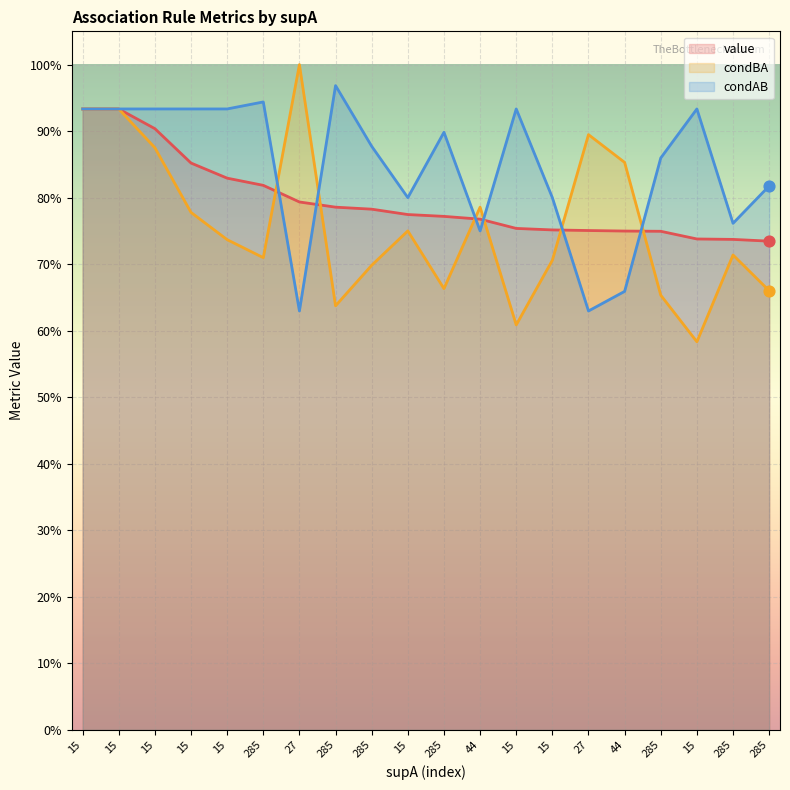

Is the value of condBA at 15 greater than the value of condAB at 285?

No